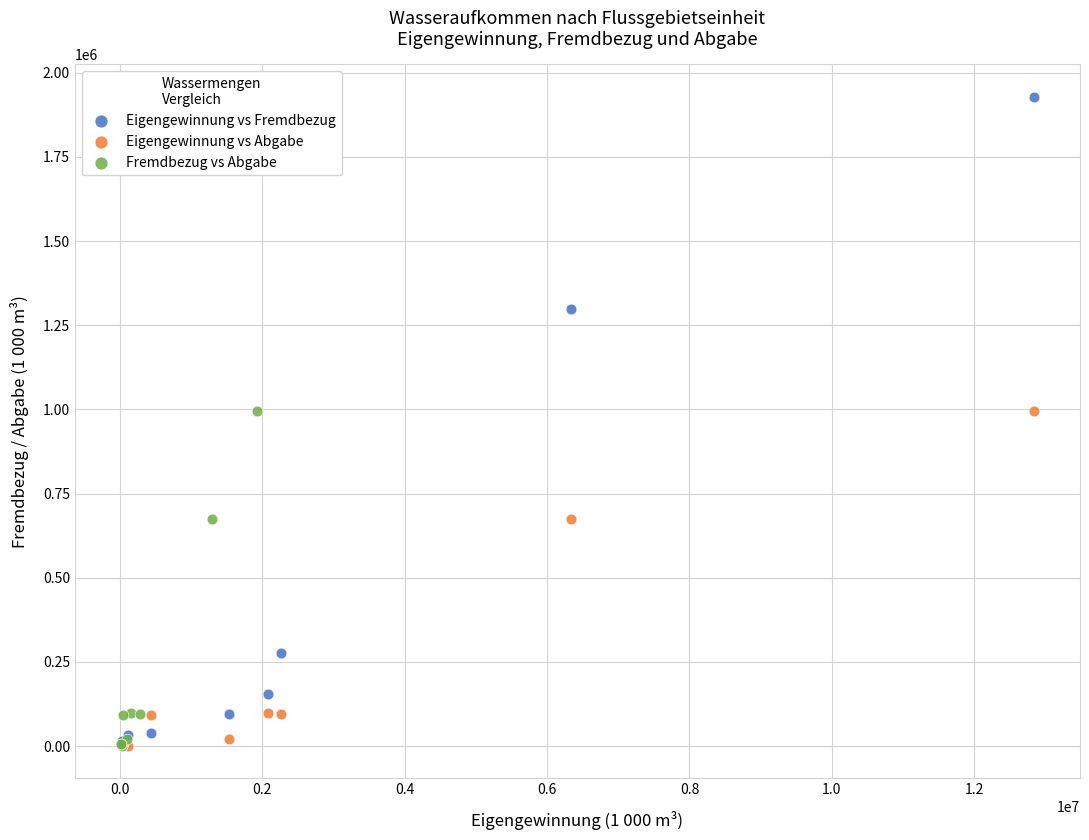

Which series contains the highest Y value?

Eigengewinnung vs Fremdbezug